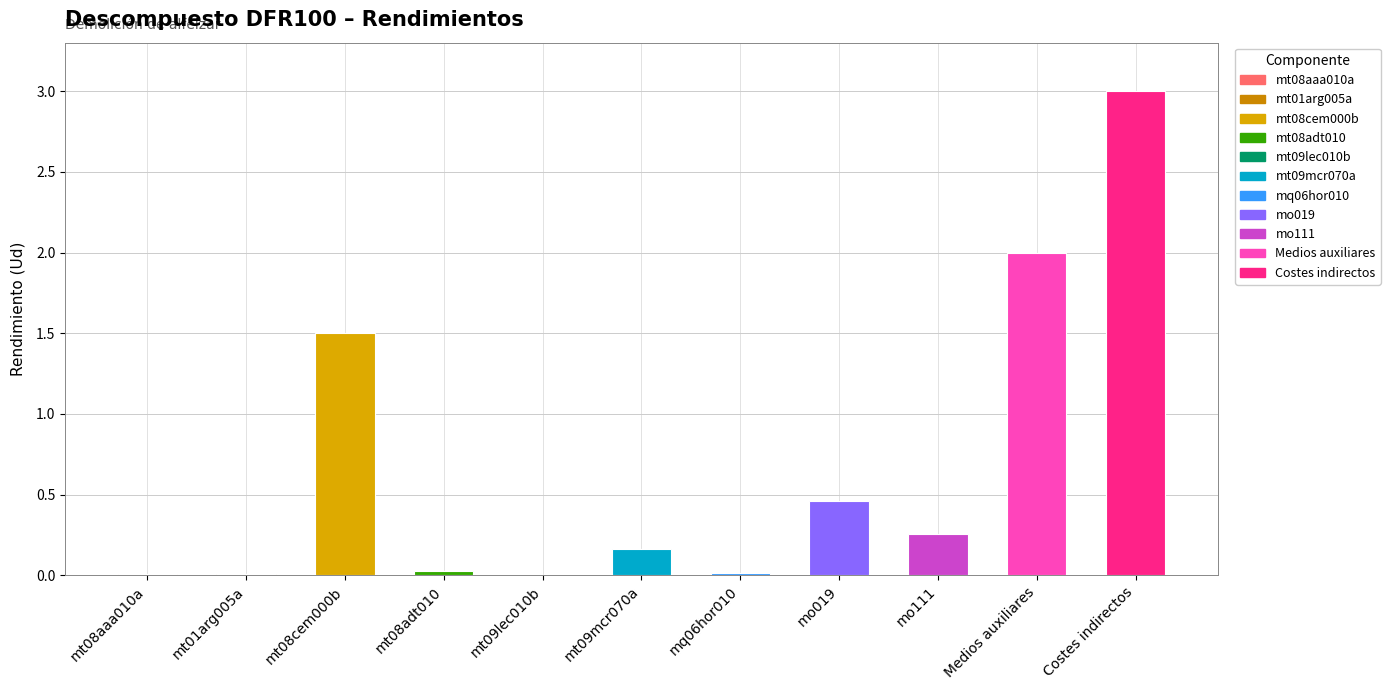

At which label is the value closest to 1?

mt08cem000b